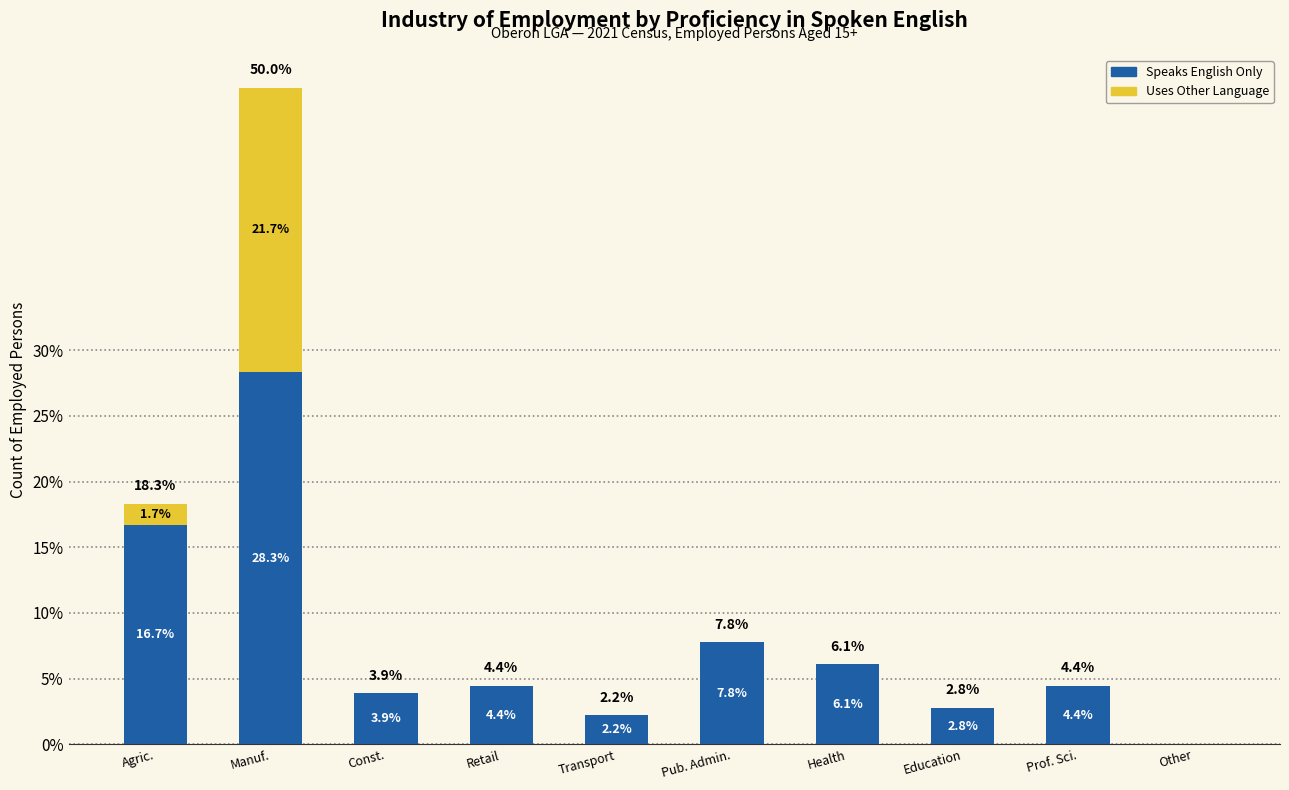

At which category is the sum across all series the highest?

Manuf.